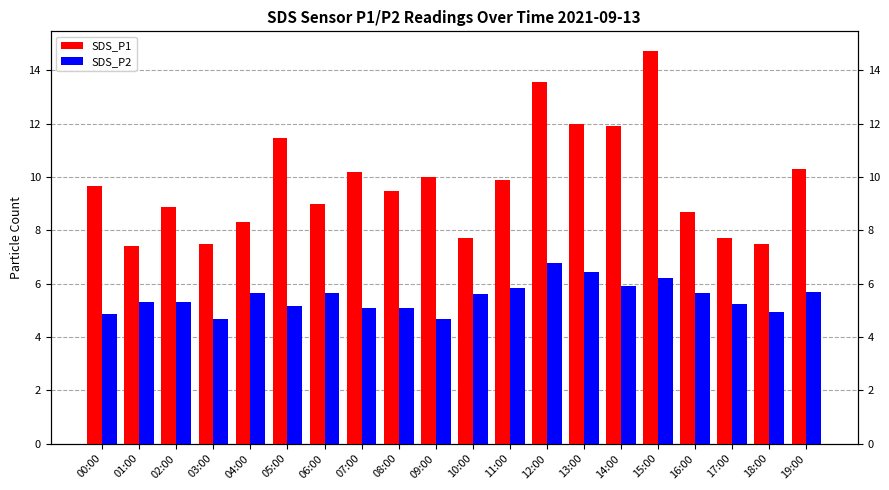

Reading left to right, transcribe all the data shown in this chart.

SDS_P1: 00:00=9.7	01:00=7.4	02:00=8.9	03:00=7.5	04:00=8.3	05:00=11.5	06:00=9.0	07:00=10.2	08:00=9.5	09:00=10.0	10:00=7.7	11:00=9.9	12:00=13.6	13:00=12.0	14:00=11.9	15:00=14.7	16:00=8.7	17:00=7.7	18:00=7.5	19:00=10.3
SDS_P2: 00:00=4.8	01:00=5.3	02:00=5.3	03:00=4.7	04:00=5.7	05:00=5.2	06:00=5.7	07:00=5.1	08:00=5.1	09:00=4.7	10:00=5.6	11:00=5.8	12:00=6.8	13:00=6.4	14:00=5.9	15:00=6.2	16:00=5.7	17:00=5.2	18:00=4.9	19:00=5.7